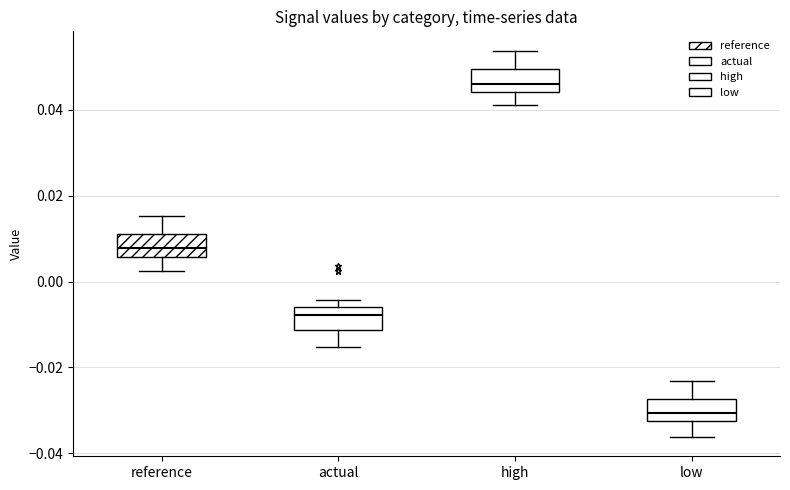

Reading left to right, transcribe this box plot: for each box, give where its median line is, the range the box spans, and where its two whiskers end, as read against the y-axis. The values are not printed on the chart, so give them approximately, as read against the axis.

reference: median 0.008, box 0.006 to 0.012, whiskers 0.002 to 0.016
actual: median -0.008, box -0.012 to -0.006, whiskers -0.016 to -0.004
high: median 0.046, box 0.044 to 0.050, whiskers 0.042 to 0.054
low: median -0.030, box -0.032 to -0.028, whiskers -0.036 to -0.024